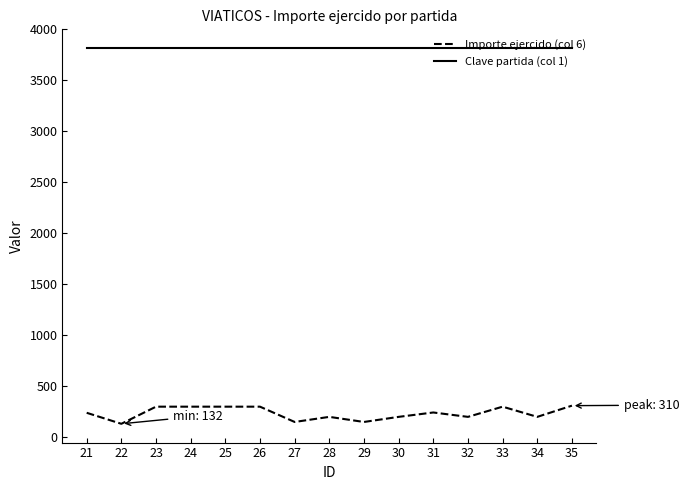

What is the smallest value displayed?

132